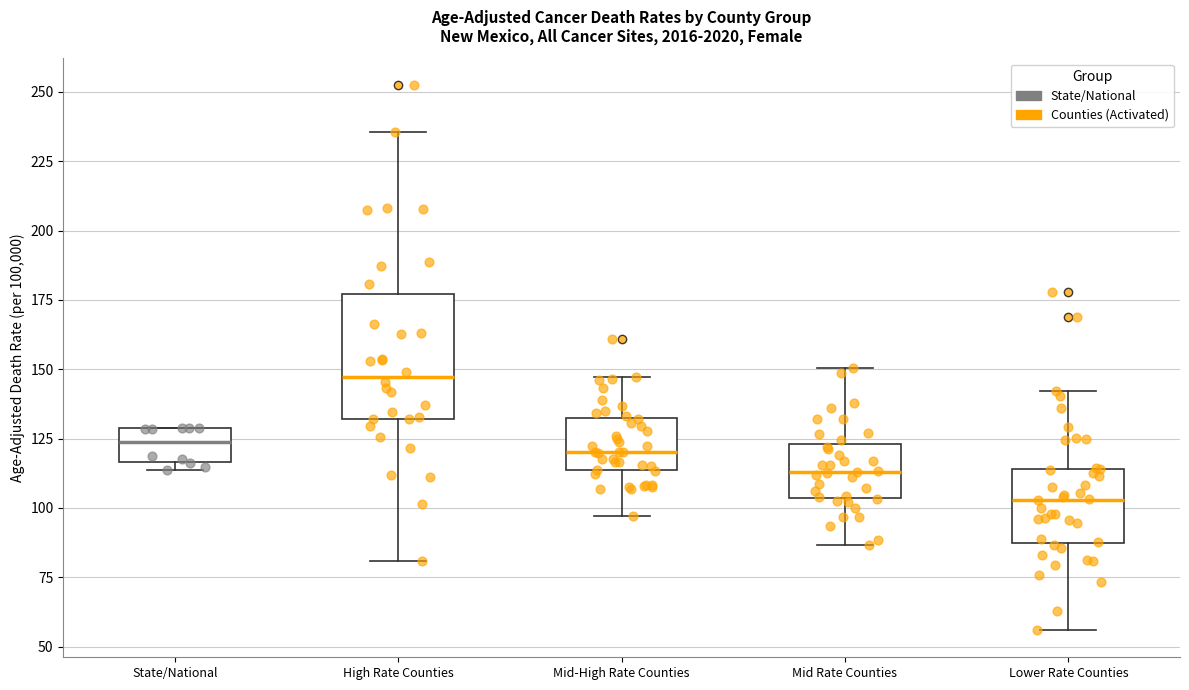

Comparing the boxes themselves (not the whiskers), which one is the tallest?

High Rate Counties